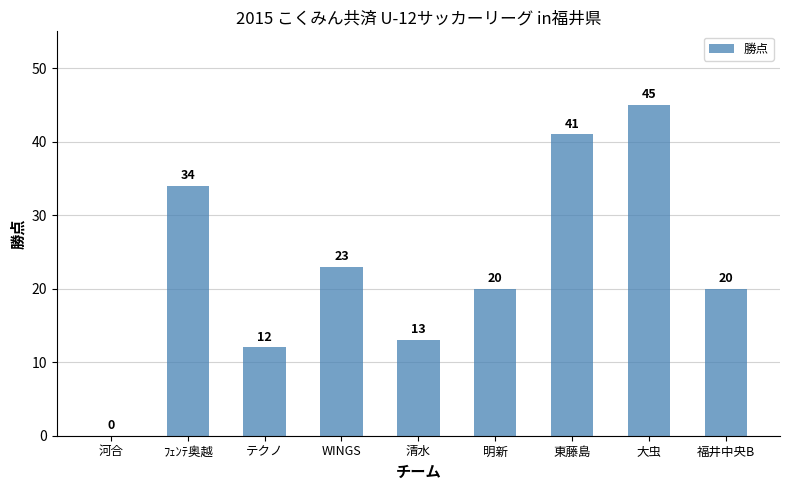

What value does the data have at 東藤島, to the nearest 10?

40